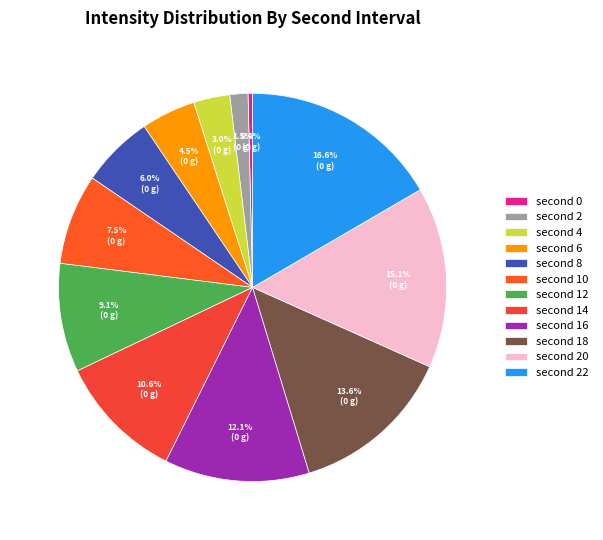

What is the smallest slice in the pie chart?

second 0